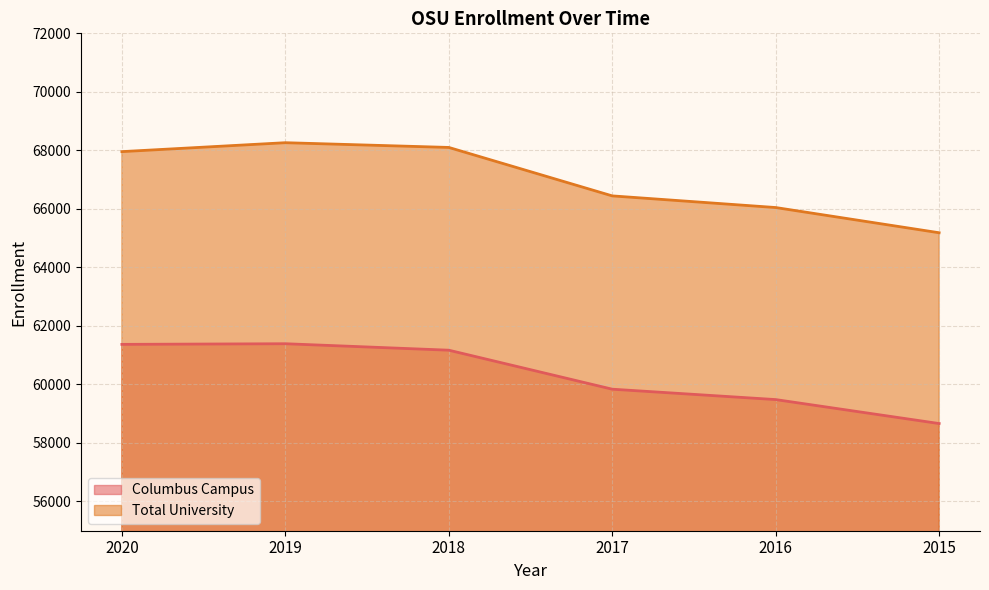

How many categories are shown in the chart?

6